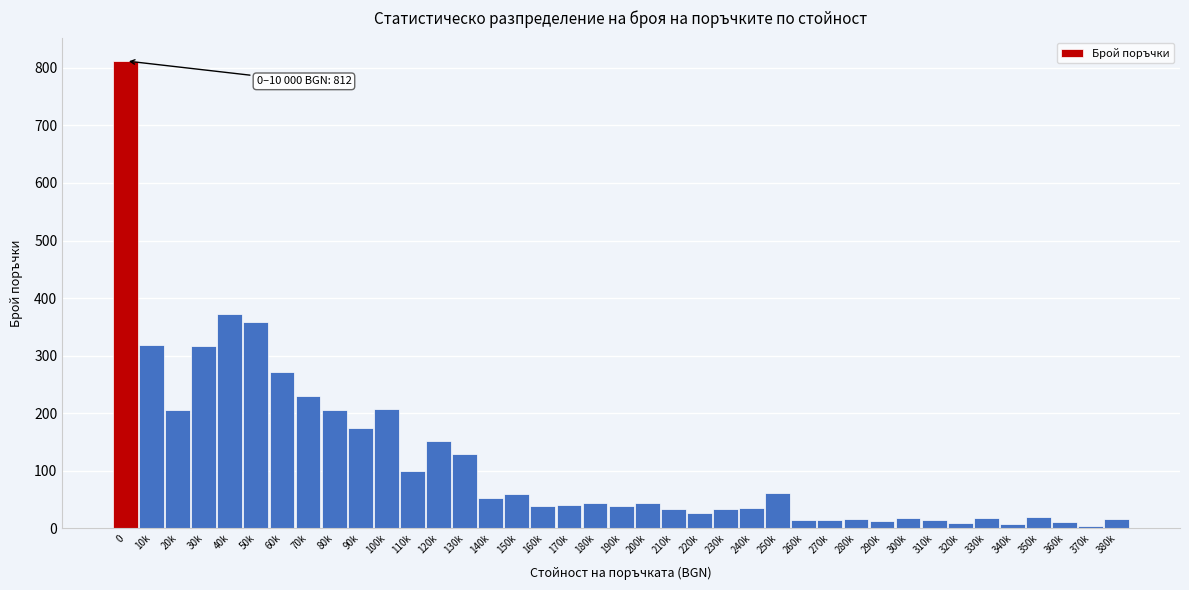

True or false: the data shows 61 at 250k.

True